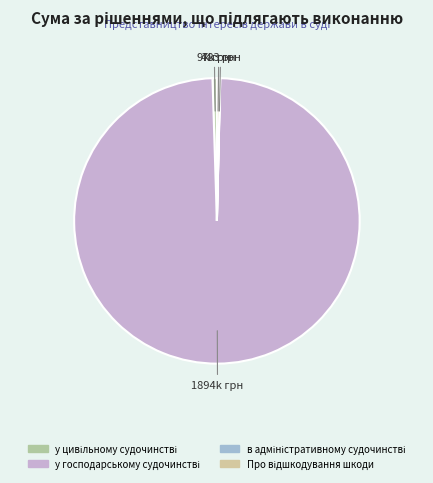

Does any single category account for the majority?

Yes